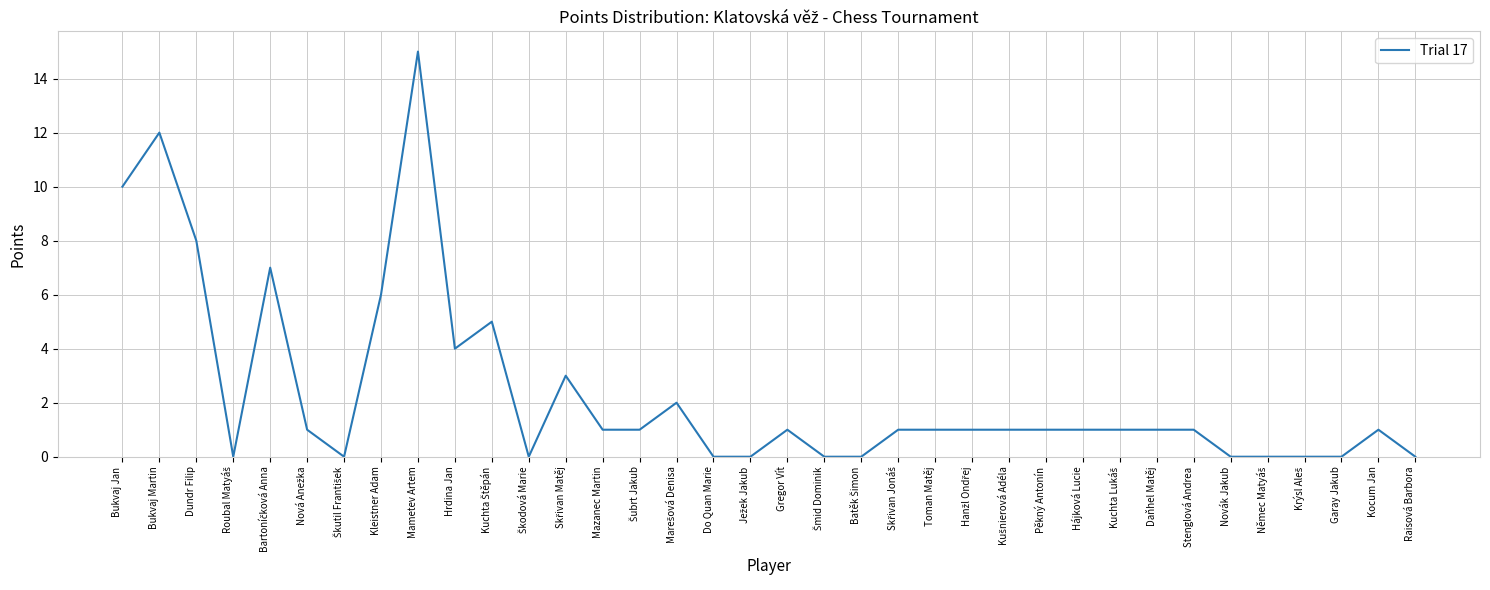

What position from the right is Do Quan Marie?

20